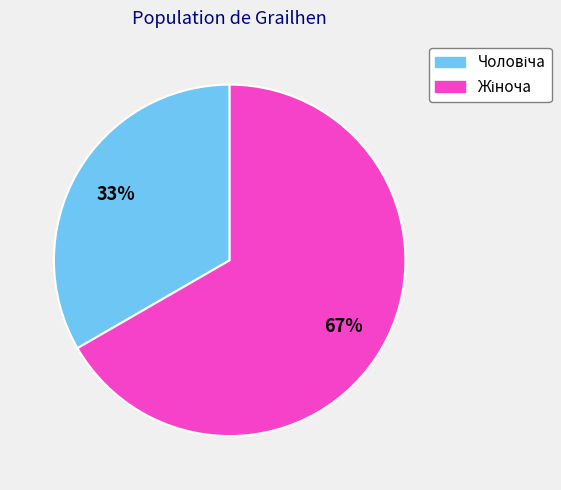

To the nearest percent, what is the average slice percentage?

50%